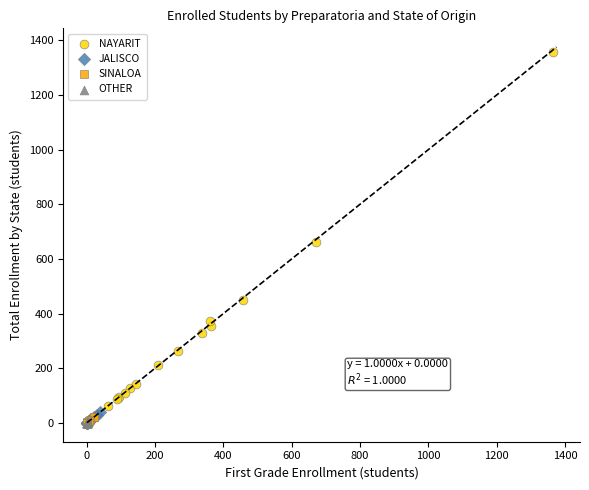

Which series has the largest Y range (max minus min)?

NAYARIT